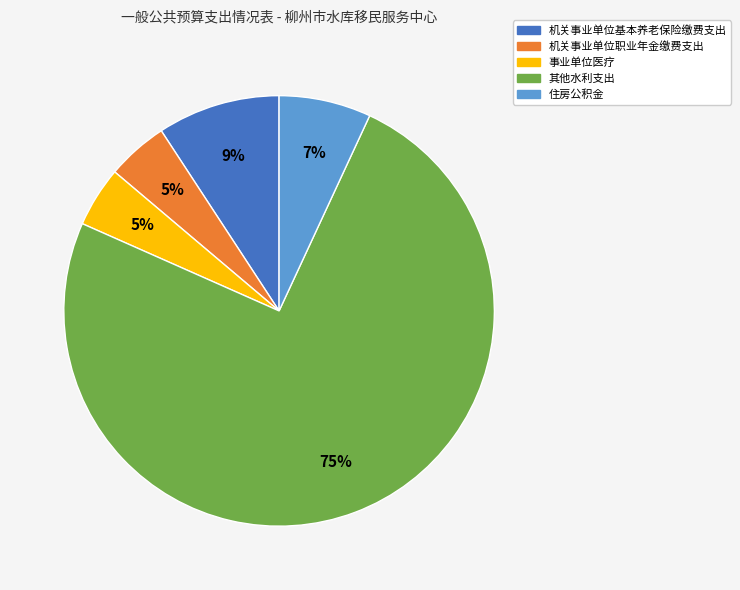

What is the largest slice in the pie chart?

其他水利支出